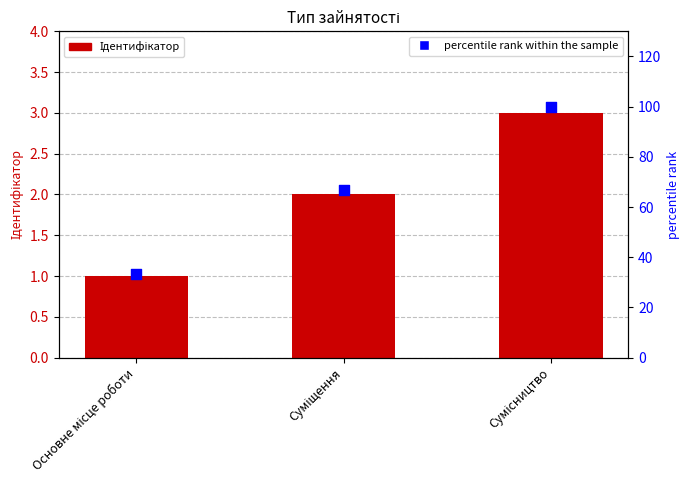

Which series reaches the minimum Y coordinate?

Ідентифікатор